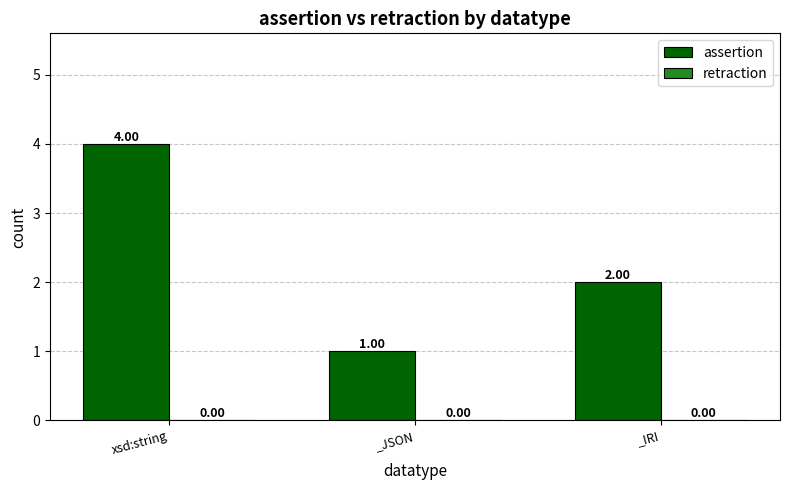

Approximately how many times larger is the value at xsd:string compared to _JSON?

4.0